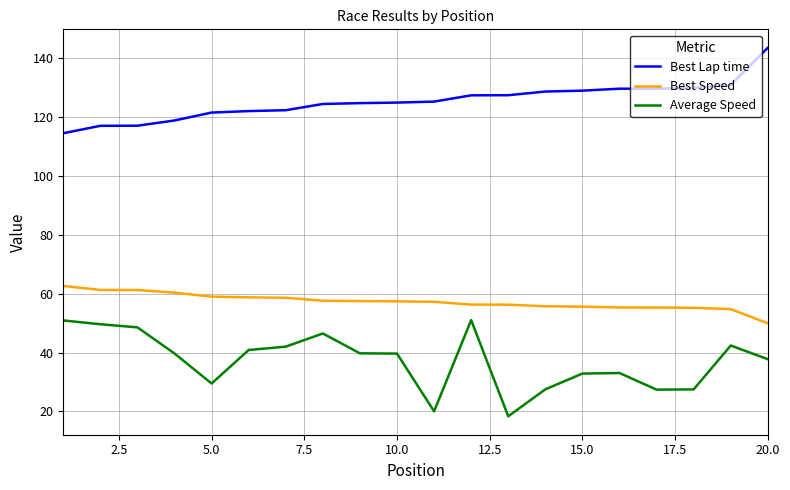

What is the difference between the maximum and minimum values in the Best Speed series?

12.7